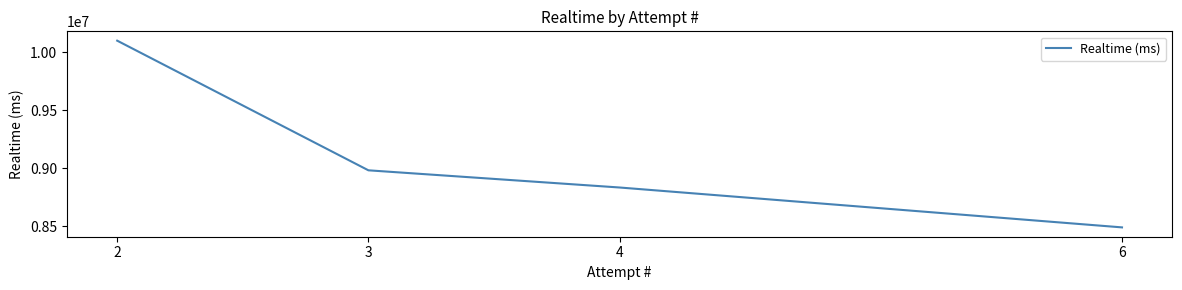

The value at 2 is 15010264. True or false?

False